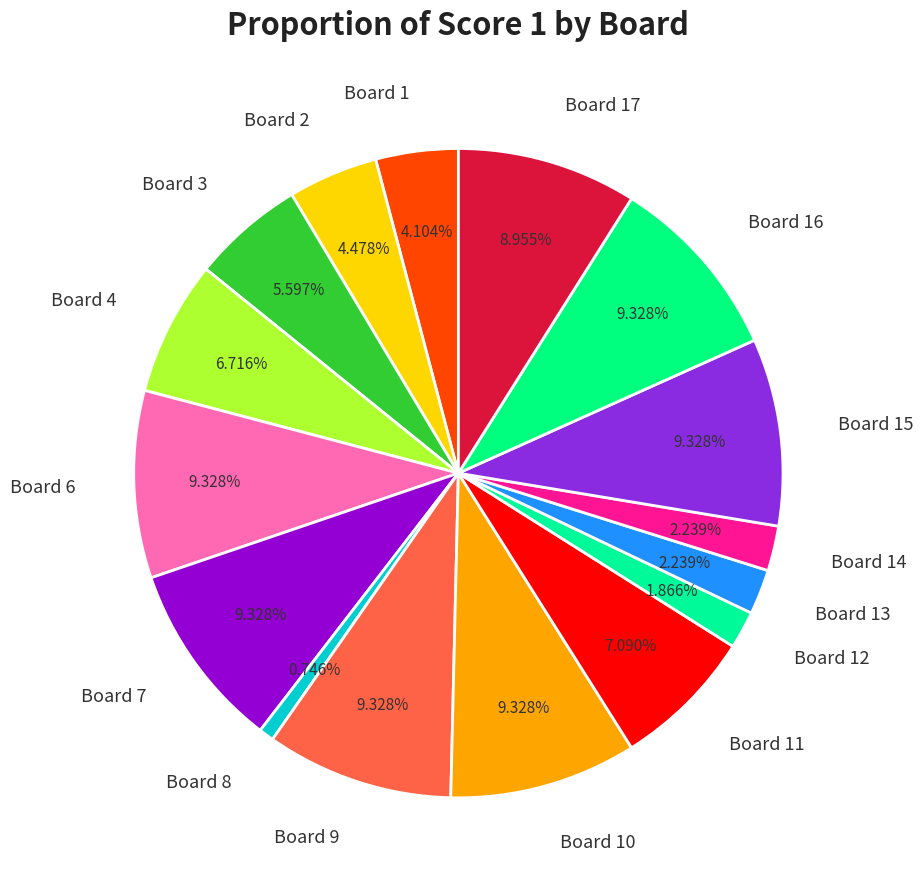

To the nearest percent, what portion does Board 16 represent?

9%